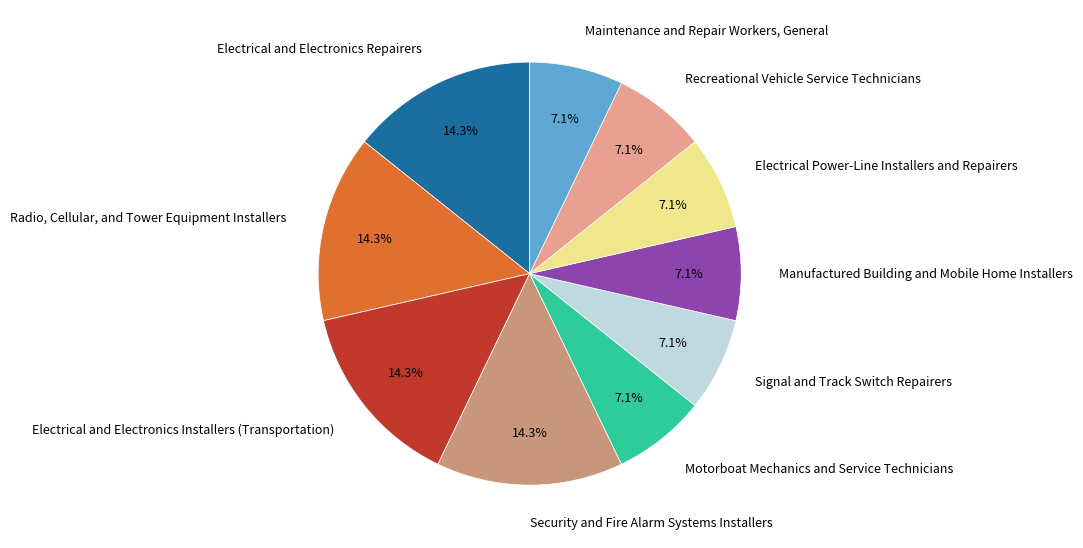

Is the sum of Recreational Vehicle Service Technicians and Electrical Power-Line Installers and Repairers greater than half?

No